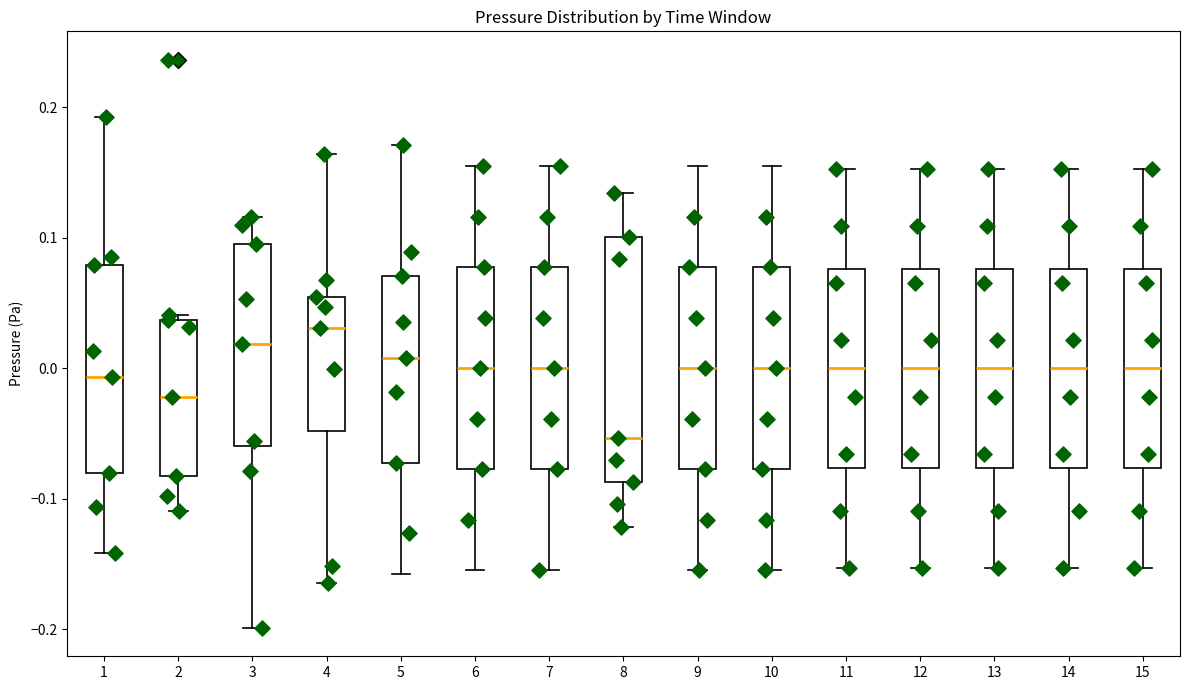

Reading left to right, transcribe this box plot: for each box, give where its median line is, the range the box spans, and where its two whiskers end, as read against the y-axis. The values are not printed on the chart, so give them approximately, as read against the axis.

1: median -0.01, box -0.08 to 0.08, whiskers -0.14 to 0.19
2: median -0.02, box -0.08 to 0.04, whiskers -0.11 to 0.04 (just above the box's upper edge)
3: median 0.02, box -0.06 to 0.09, whiskers -0.20 to 0.12
4: median 0.03, box -0.05 to 0.05, whiskers -0.16 to 0.16
5: median 0.01, box -0.07 to 0.07, whiskers -0.16 to 0.17
6: median 0.00, box -0.08 to 0.08, whiskers -0.15 to 0.15
7: median 0.00, box -0.08 to 0.08, whiskers -0.15 to 0.15
8: median -0.05, box -0.09 to 0.10, whiskers -0.12 to 0.13
9: median 0.00, box -0.08 to 0.08, whiskers -0.15 to 0.15
10: median 0.00, box -0.08 to 0.08, whiskers -0.15 to 0.15
11: median 0.00, box -0.08 to 0.08, whiskers -0.15 to 0.15
12: median 0.00, box -0.08 to 0.08, whiskers -0.15 to 0.15
13: median 0.00, box -0.08 to 0.08, whiskers -0.15 to 0.15
14: median 0.00, box -0.08 to 0.08, whiskers -0.15 to 0.15
15: median 0.00, box -0.08 to 0.08, whiskers -0.15 to 0.15